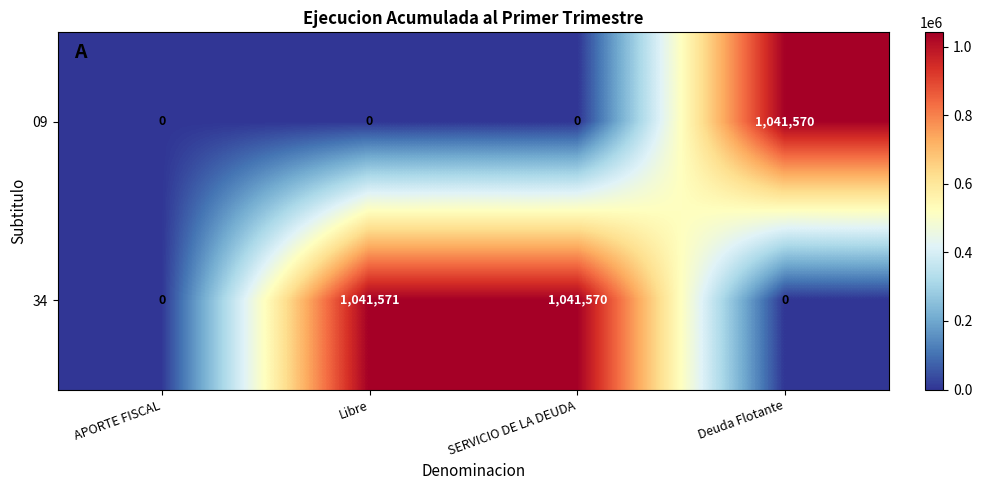

What is the approximate value of 34 at Libre, to the nearest 10?

1041570